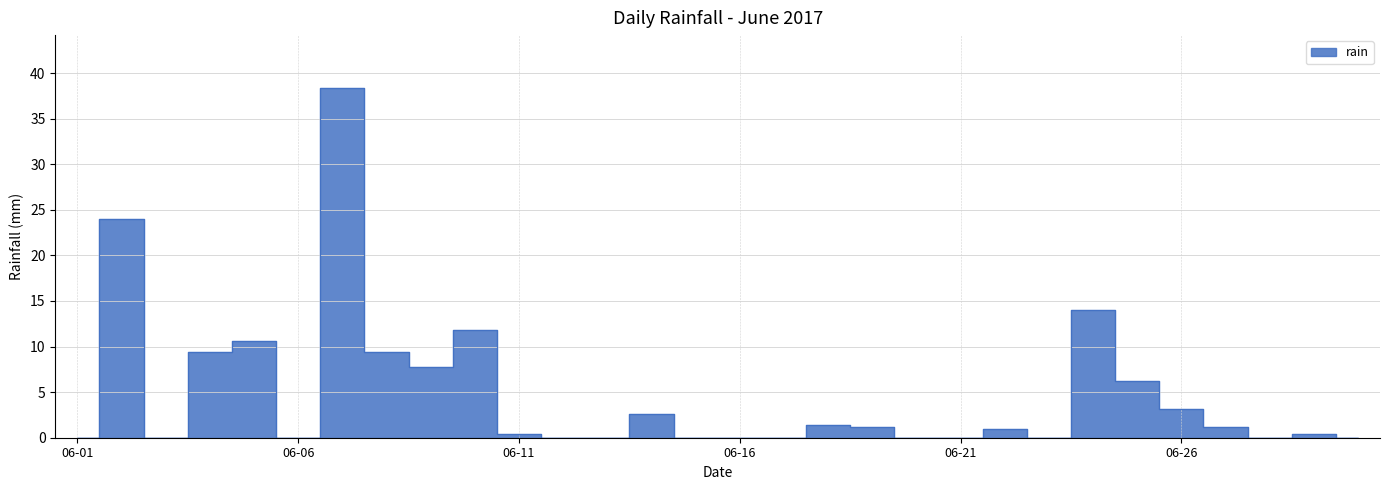

List the labels in order of value, largest first.

2017-06-07, 2017-06-02, 2017-06-24, 2017-06-10, 2017-06-05, 2017-06-04, 2017-06-08, 2017-06-09, 2017-06-25, 2017-06-26, 2017-06-14, 2017-06-18, 2017-06-19, 2017-06-27, 2017-06-22, 2017-06-11, 2017-06-29, 2017-06-01, 2017-06-03, 2017-06-06, 2017-06-12, 2017-06-13, 2017-06-15, 2017-06-16, 2017-06-17, 2017-06-20, 2017-06-21, 2017-06-23, 2017-06-28, 2017-06-30